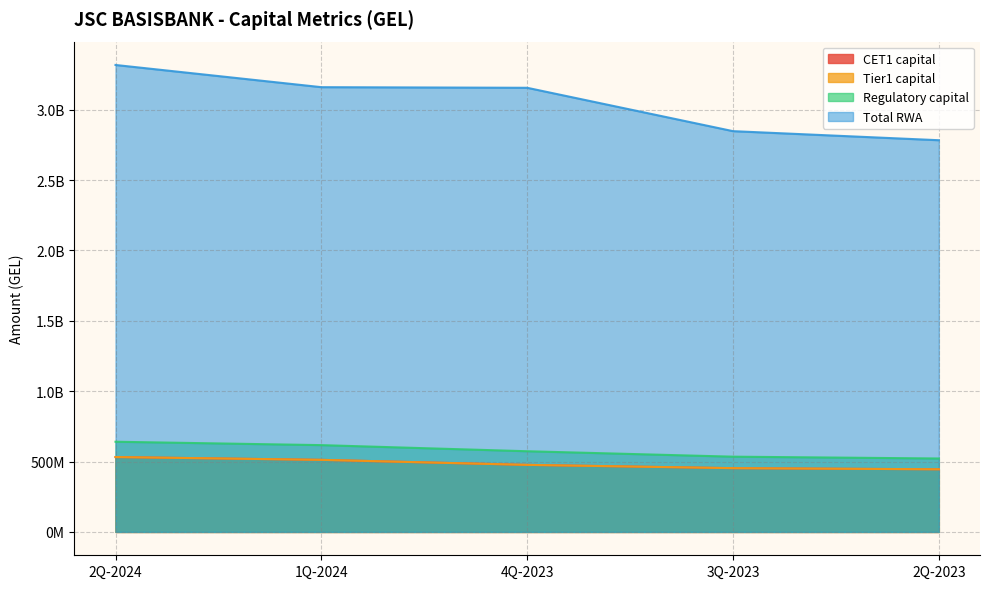

Which series changed the most between 2Q-2024 and 4Q-2023?

Total RWA